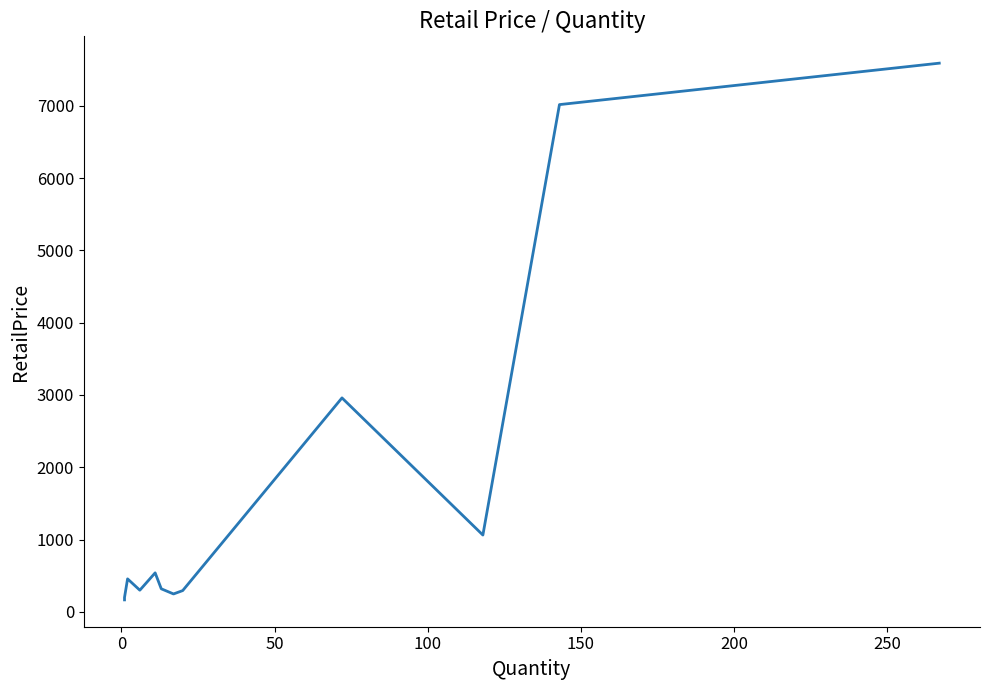

What is the sum of all values?

21145.2